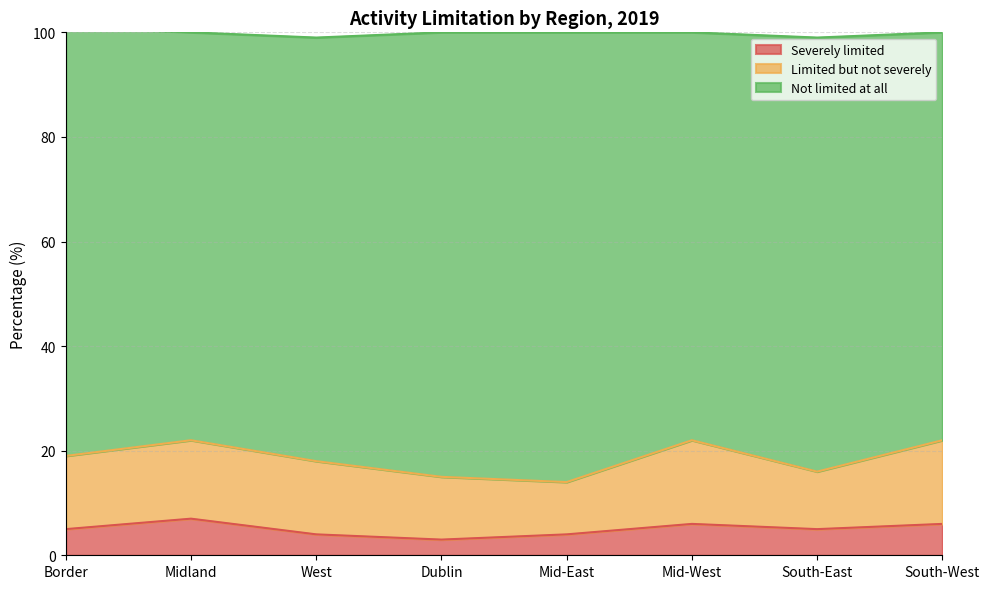

True or false: Not limited at all and Severely limited intersect in this chart.

False